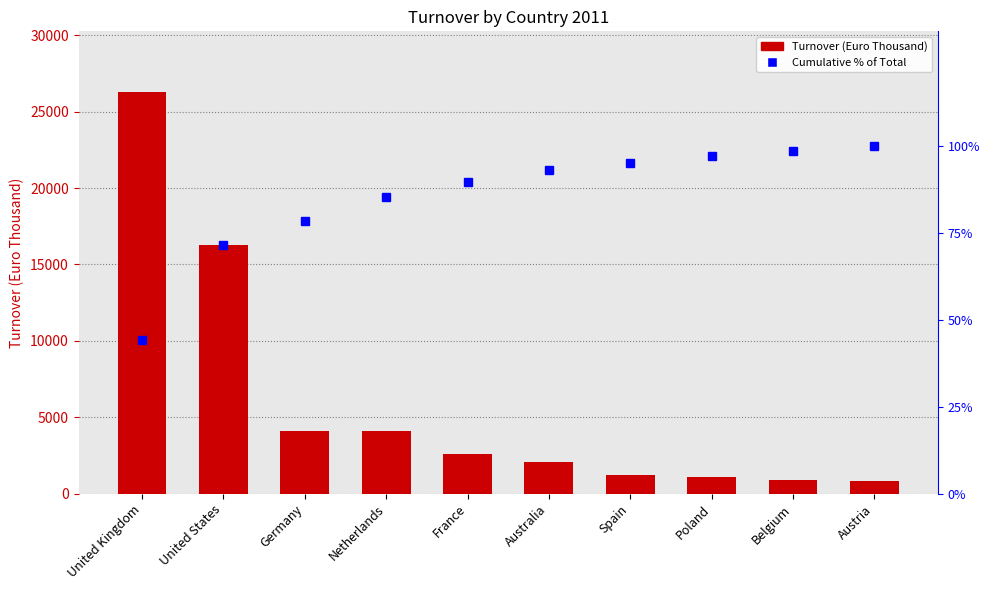

At which label does Cumulative % of Total first exceed 93?

Australia